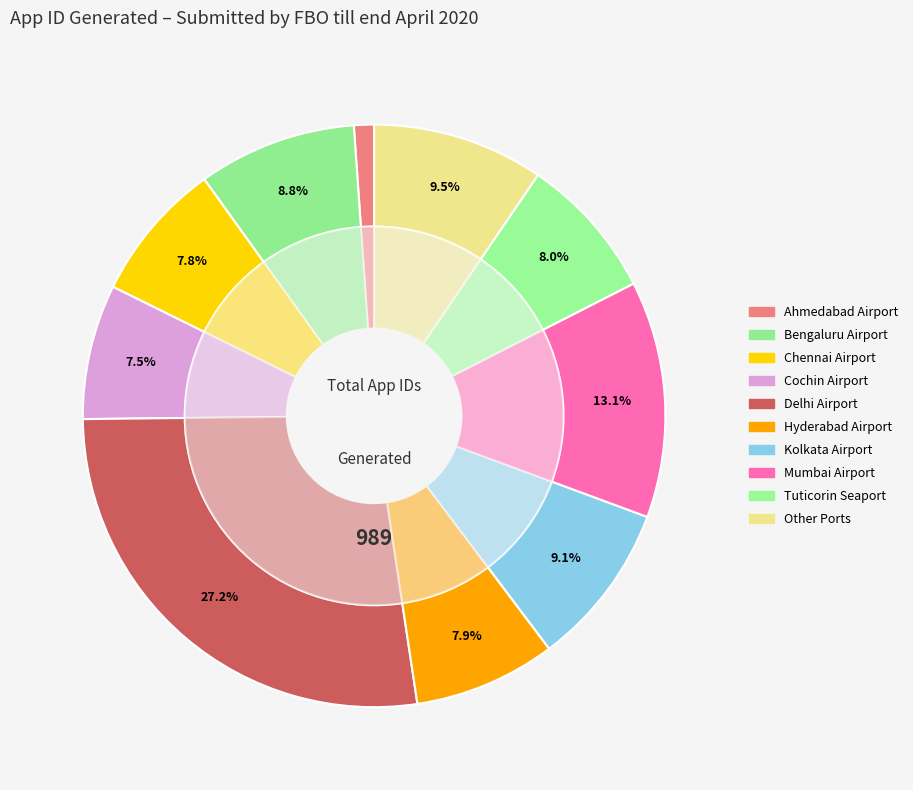

What percentage is the Bengaluru Airport slice, to the nearest percent?

9%